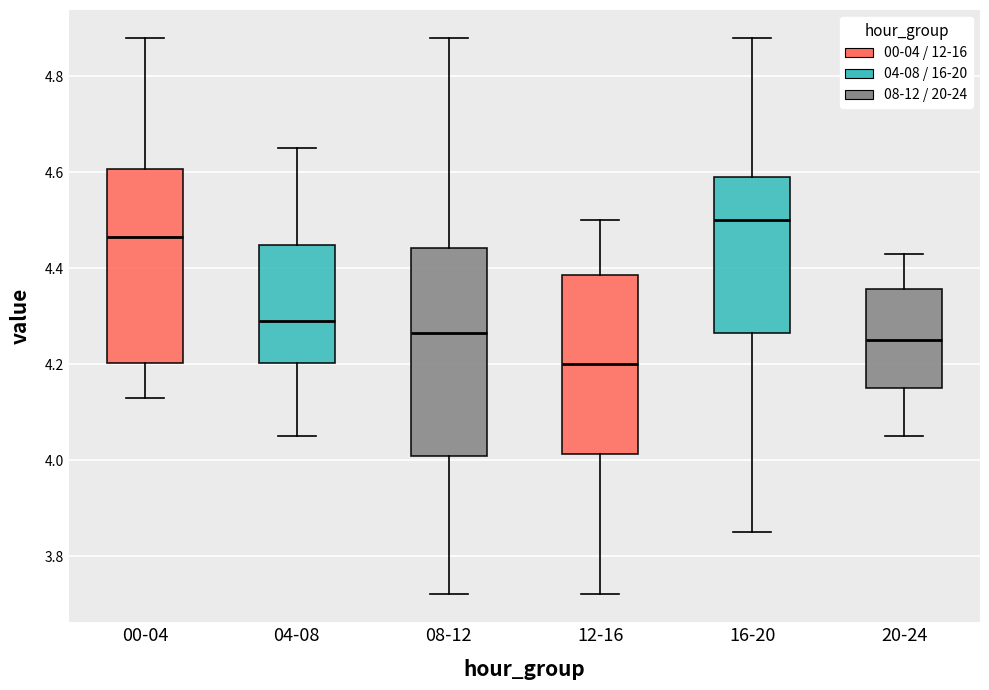

Reading left to right, read every box against the y-axis: the position of its median line, the range the box covers, and the ends of its whiskers. The values are not printed on the chart, so give them approximately, as read against the axis.

00-04: median 4.46, box 4.20 to 4.60, whiskers 4.14 to 4.88
04-08: median 4.30, box 4.20 to 4.44, whiskers 4.06 to 4.66
08-12: median 4.26, box 4.00 to 4.44, whiskers 3.72 to 4.88
12-16: median 4.20, box 4.02 to 4.38, whiskers 3.72 to 4.50
16-20: median 4.50, box 4.26 to 4.60, whiskers 3.86 to 4.88
20-24: median 4.26, box 4.16 to 4.36, whiskers 4.06 to 4.44